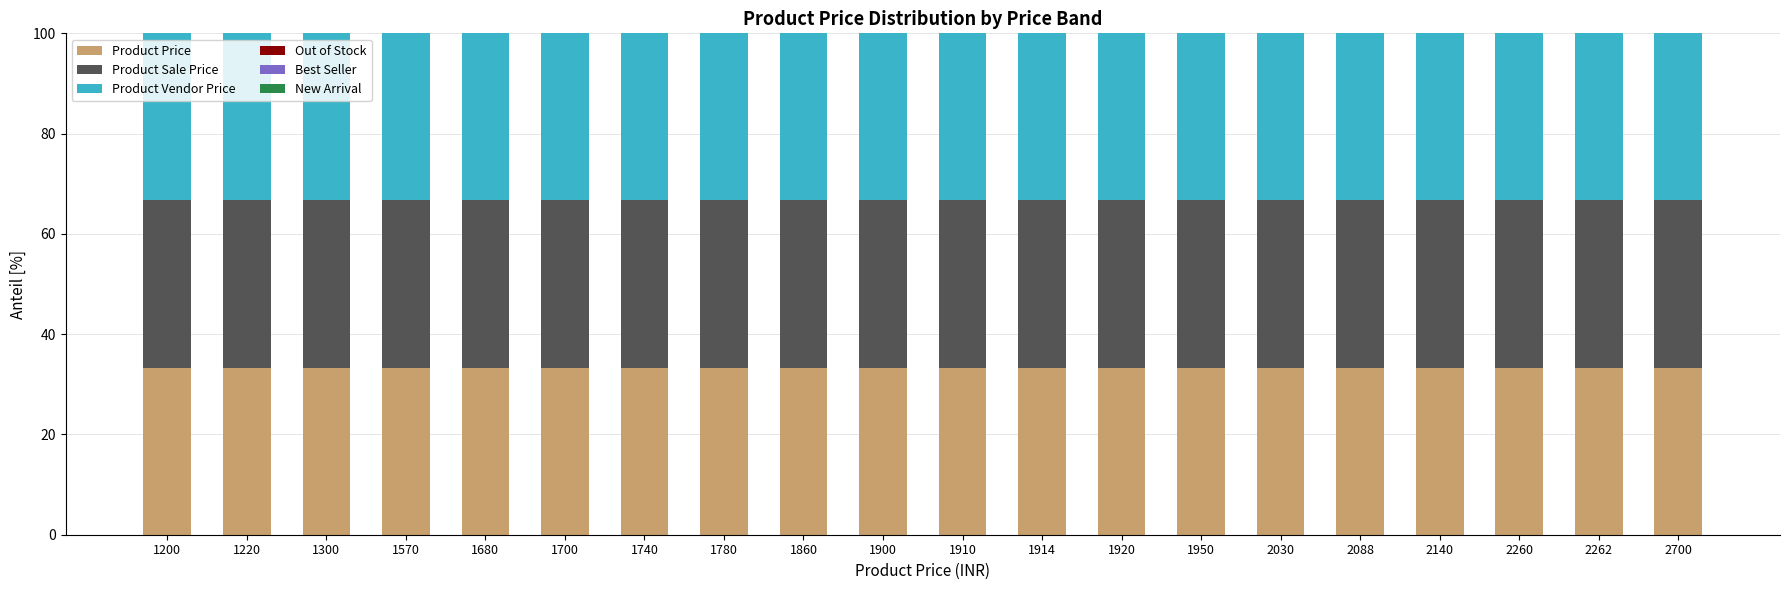

The value of Product Price at 2140 is 12.7. True or false?

False